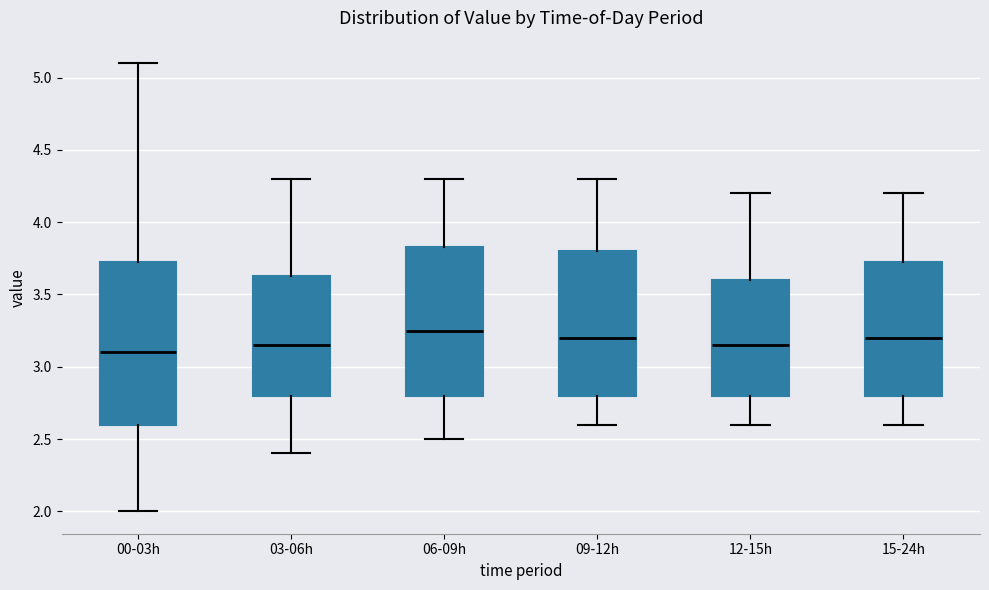

Reading left to right, read every box against the y-axis: the position of its median line, the range the box covers, and the ends of its whiskers. The values are not printed on the chart, so give them approximately, as read against the axis.

00-03h: median 3.10, box 2.60 to 3.75, whiskers 2.00 to 5.10
03-06h: median 3.15, box 2.80 to 3.65, whiskers 2.40 to 4.30
06-09h: median 3.25, box 2.80 to 3.85, whiskers 2.50 to 4.30
09-12h: median 3.20, box 2.80 to 3.80, whiskers 2.60 to 4.30
12-15h: median 3.15, box 2.80 to 3.60, whiskers 2.60 to 4.20
15-24h: median 3.20, box 2.80 to 3.75, whiskers 2.60 to 4.20